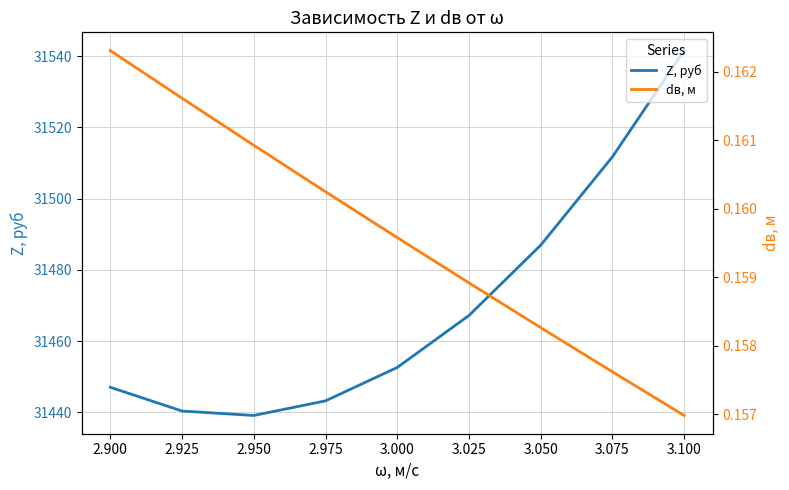

Where is Z, руб nearest to the value 31490?

3.050